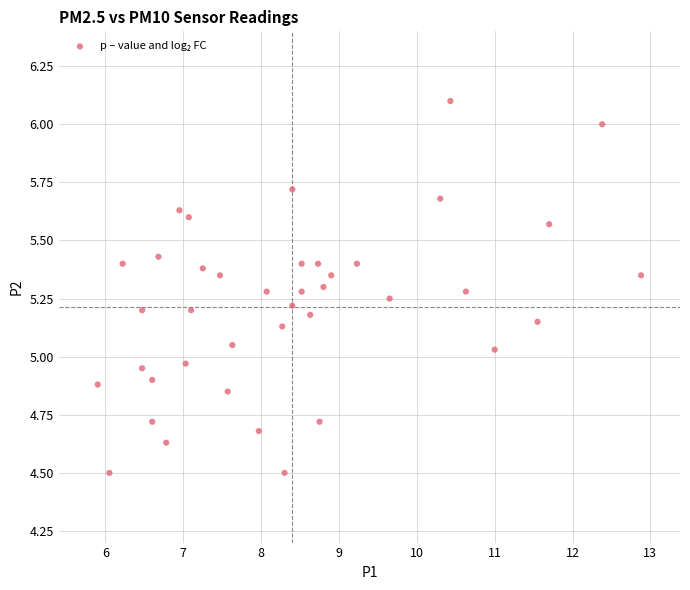

What is the range of Y values (max minus min)?

1.6